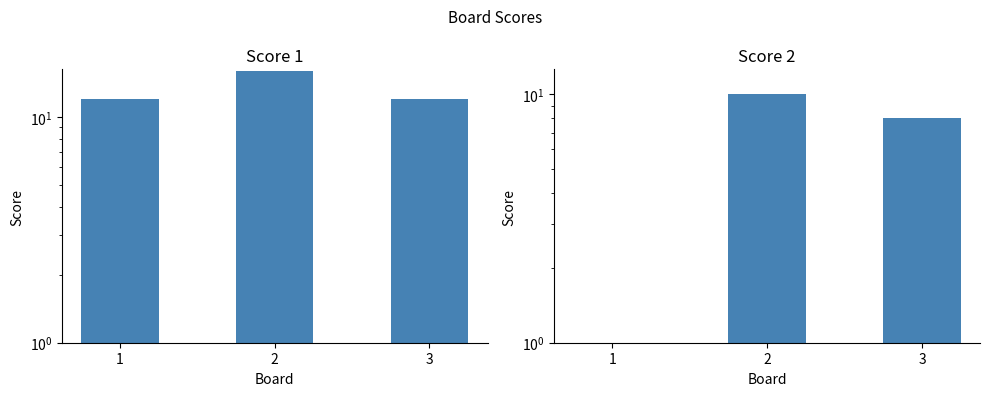

The value of Score 1 at 3 is 12.0. True or false?

True